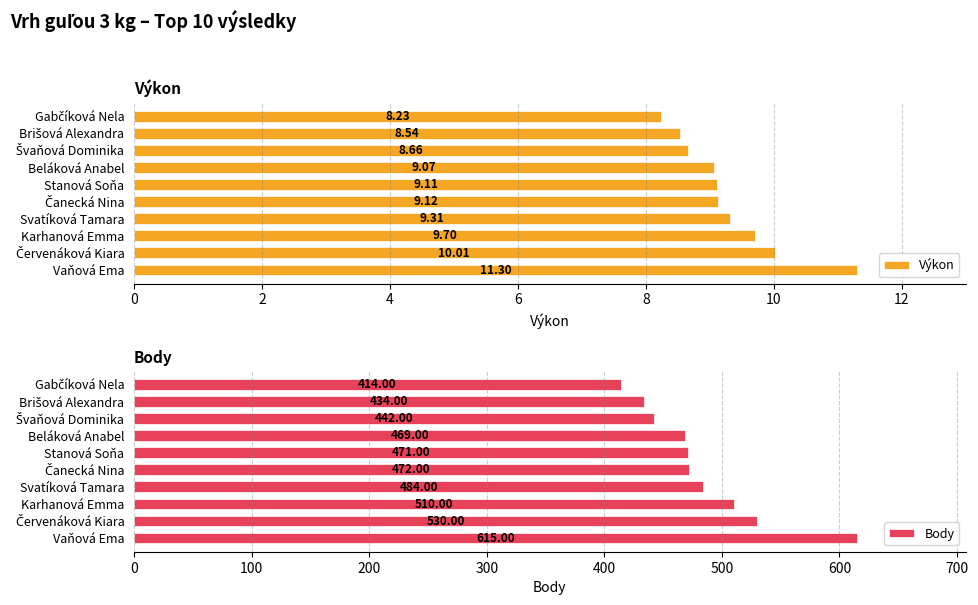

What is the sum of the Výkon values at Karhanová Emma and Vaňová Ema?

21.0